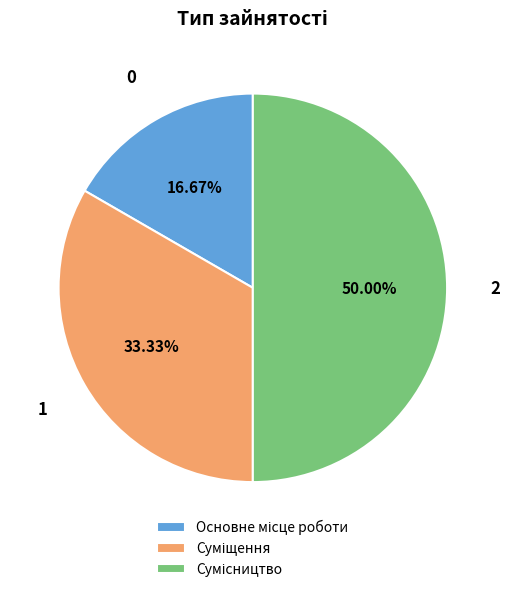

Which slice is the largest?

Сумісництво